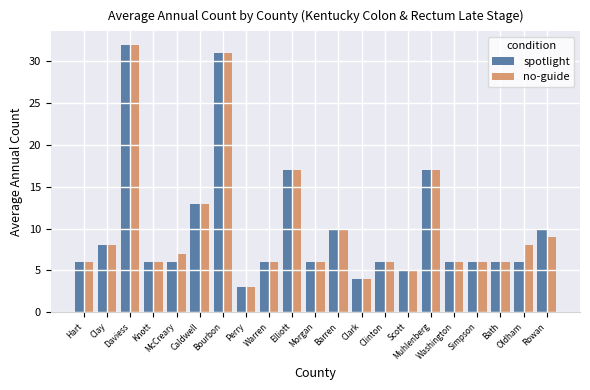

What is the difference between the maximum and minimum values in the no-guide series?

29